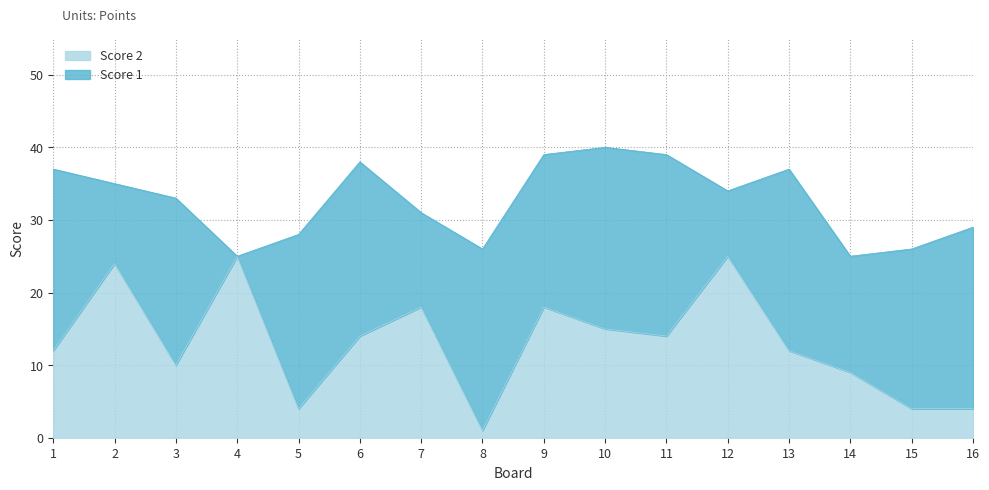

What is the change in value from 8 to 15?

+3